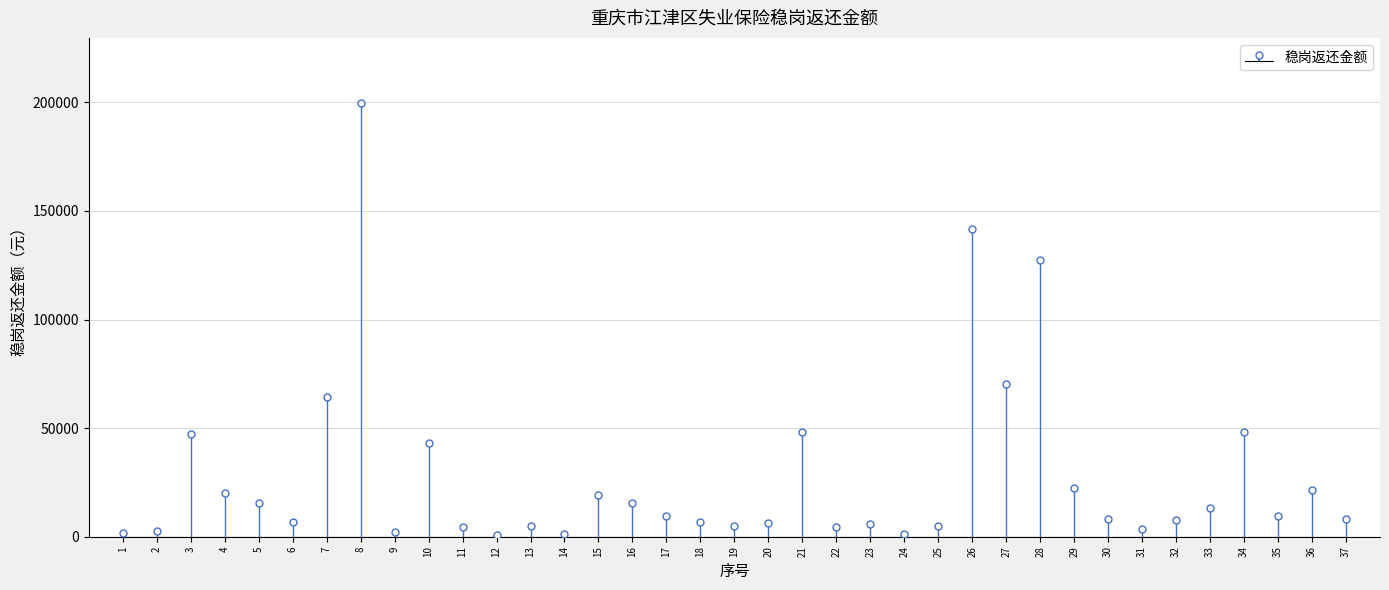

How many bars are there in total?

37